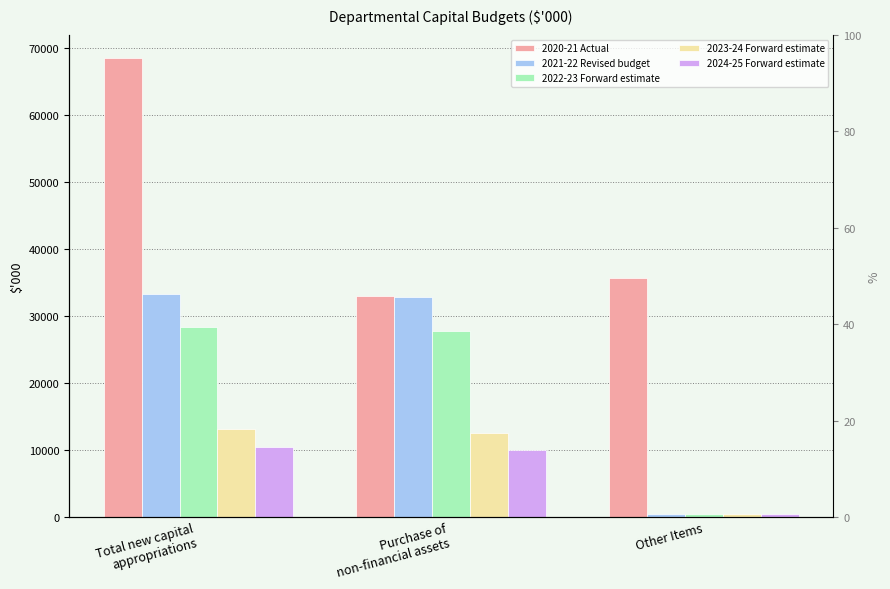

What is the label of the 1st bar from the left?

Total new capital
appropriations